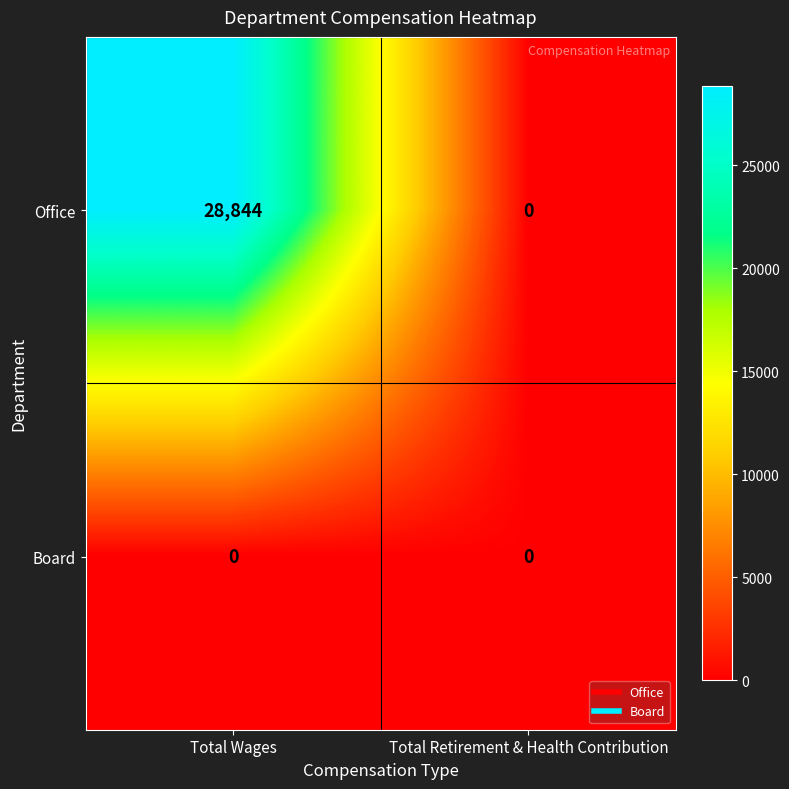

Is it true that Board equals 0 at Total Wages?

True